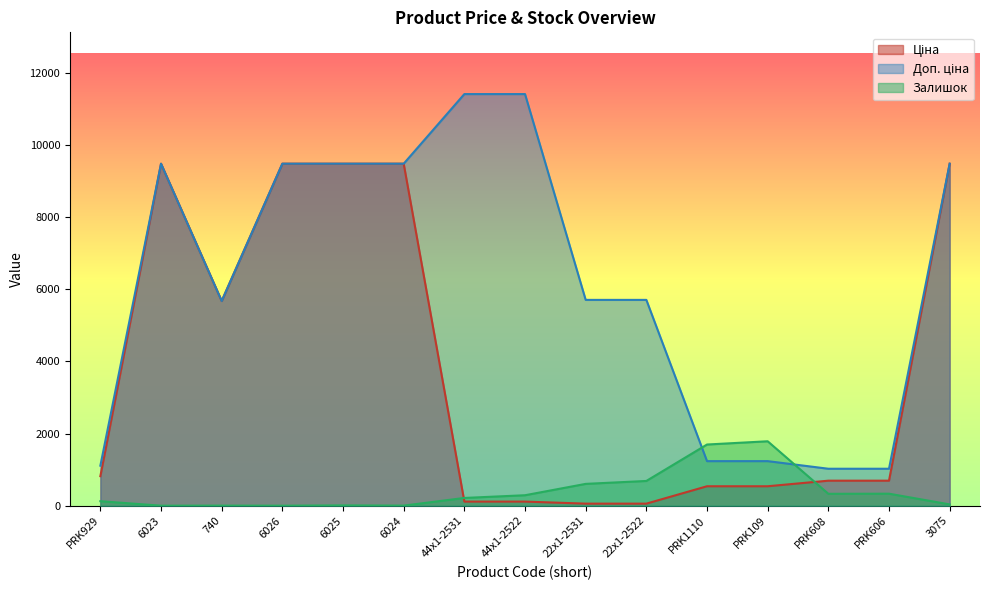

The value of Доп. ціна at 3075 is 9480.1. True or false?

True